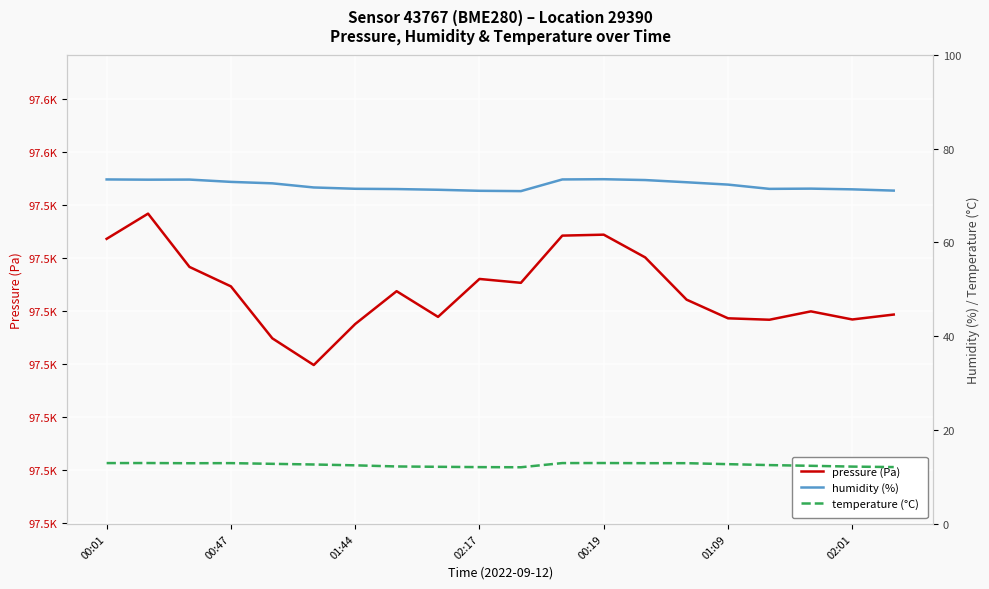

What is the difference between the highest and lowest values at 01:09?

97515.8